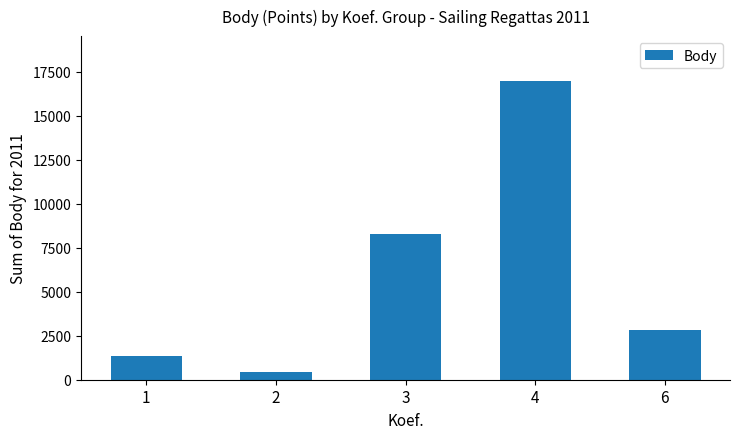

How many categories are shown in the chart?

5